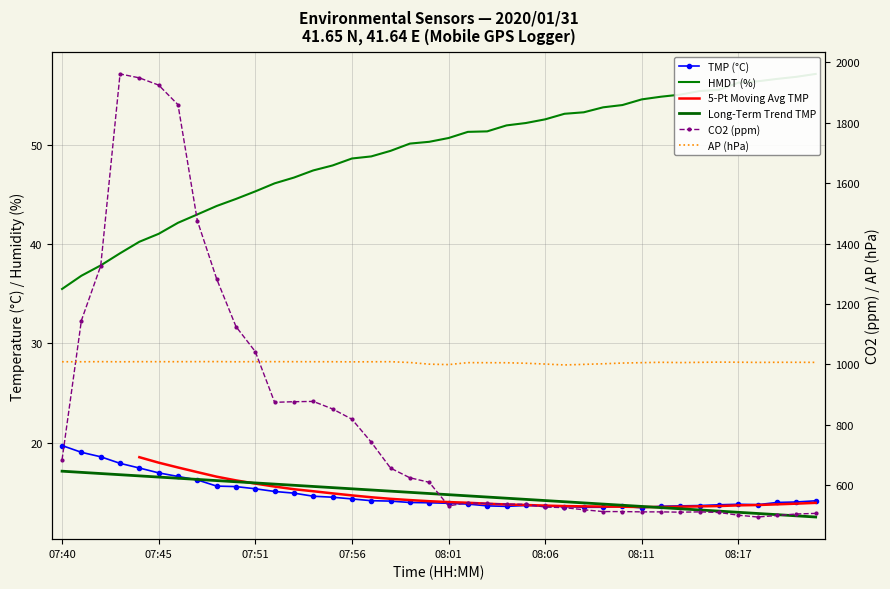

Rank the series at 07:45 from lowest to highest value.

TMP, HMDT, AP_scaled, CO2_scaled